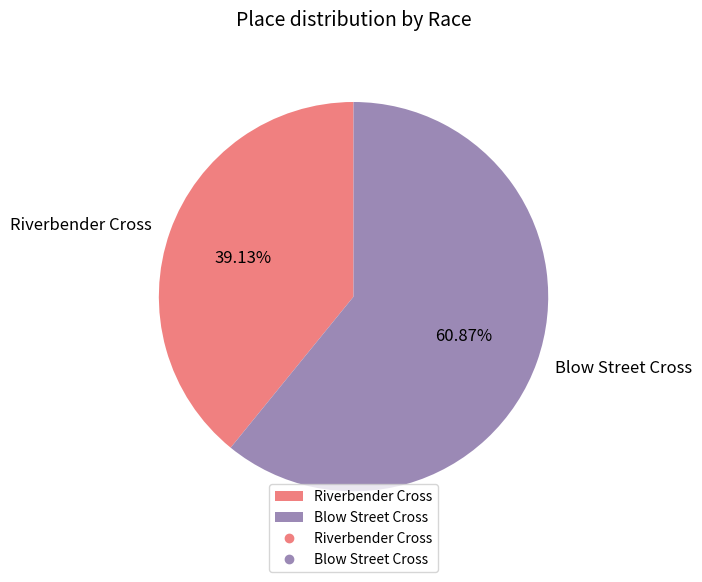

Which category accounts for the majority?

Blow Street Cross